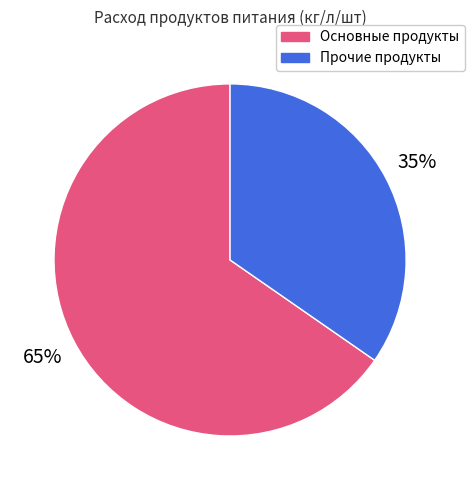

To the nearest percent, what is the average slice percentage?

50%